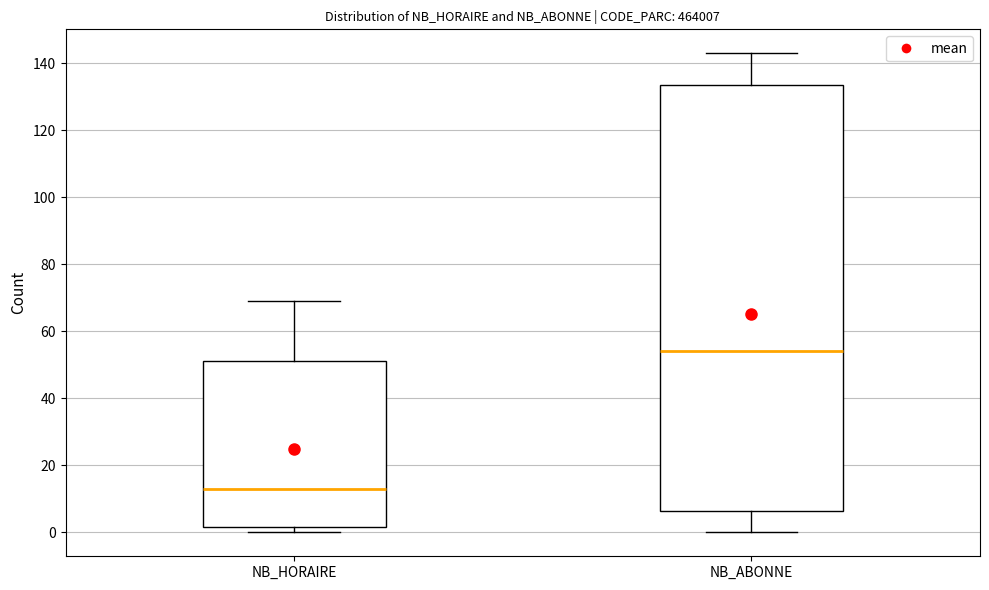

Which box is the tallest, from its lower edge to its upper edge?

NB_ABONNE